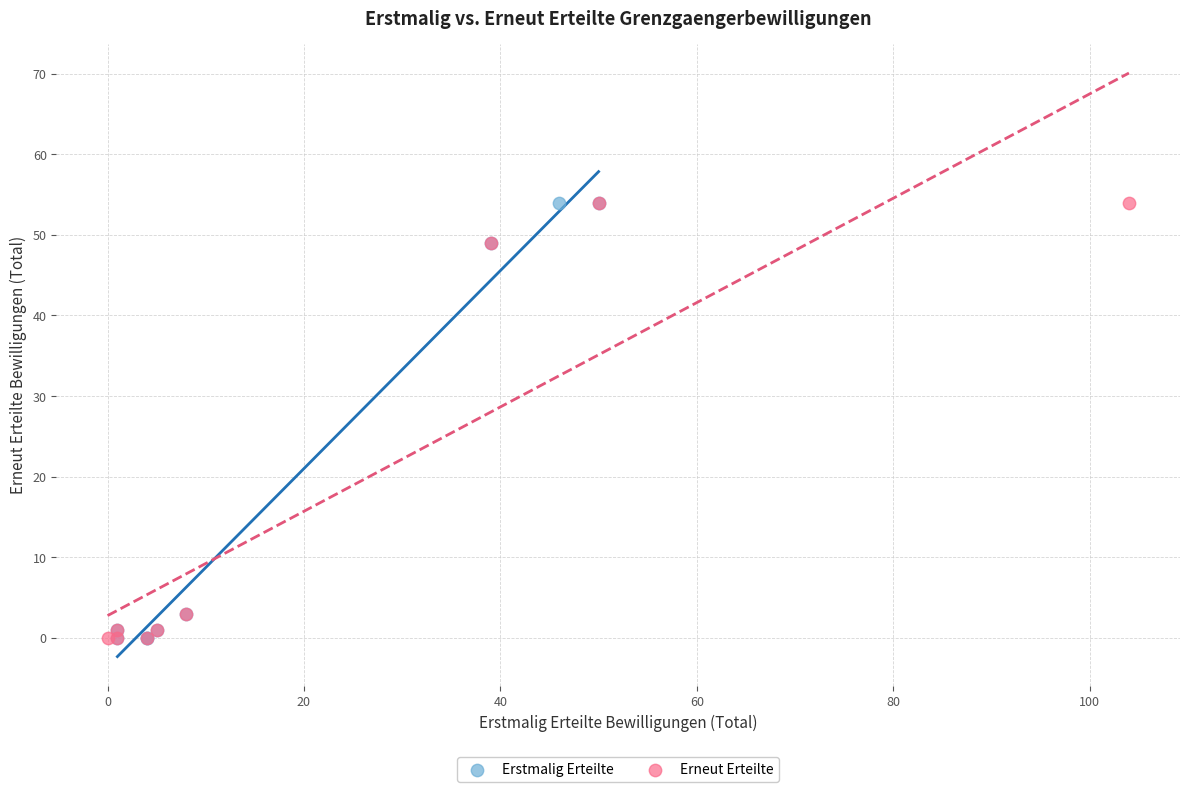

What are all the series names shown in the legend?

Erstmalig Erteilte, Erneut Erteilte